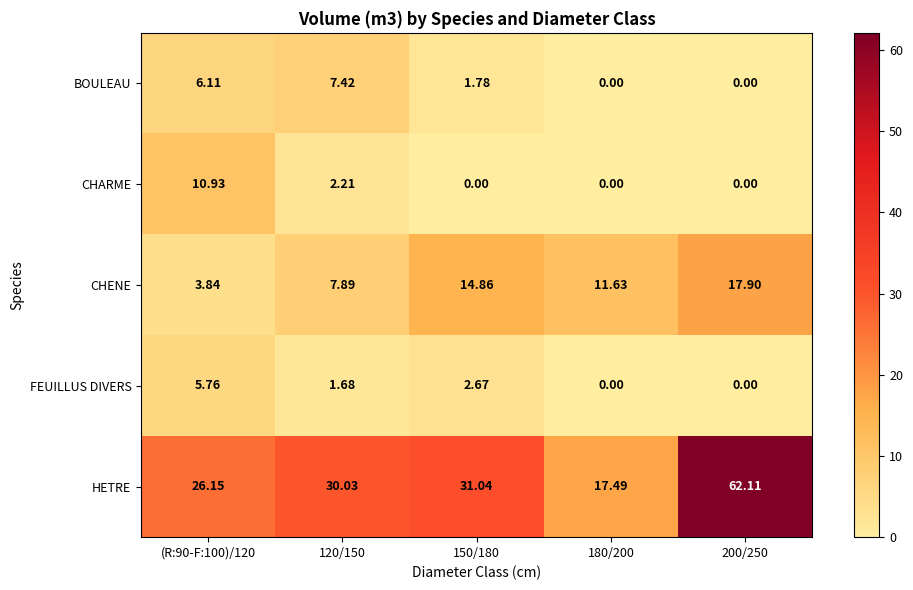

Which series has the widest spread of values?

HETRE